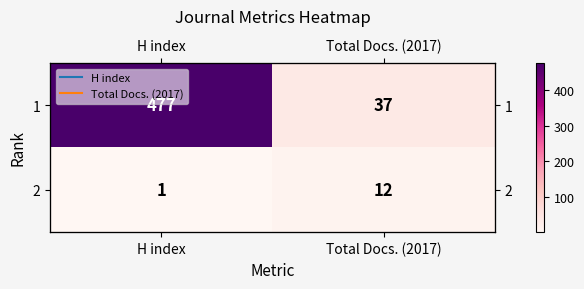

What is the difference between the 2 values at H index and Total Docs. (2017)?

11